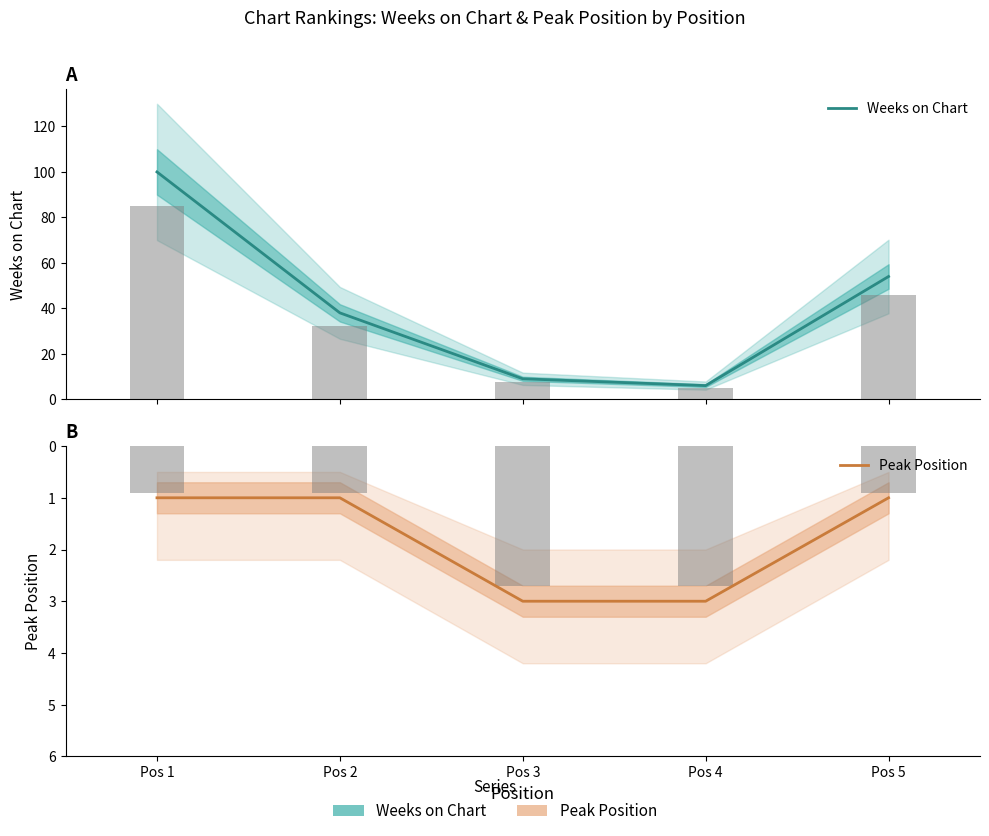

Rank the series at Pos 3 from highest to lowest value.

Weeks on Chart, Peak Position